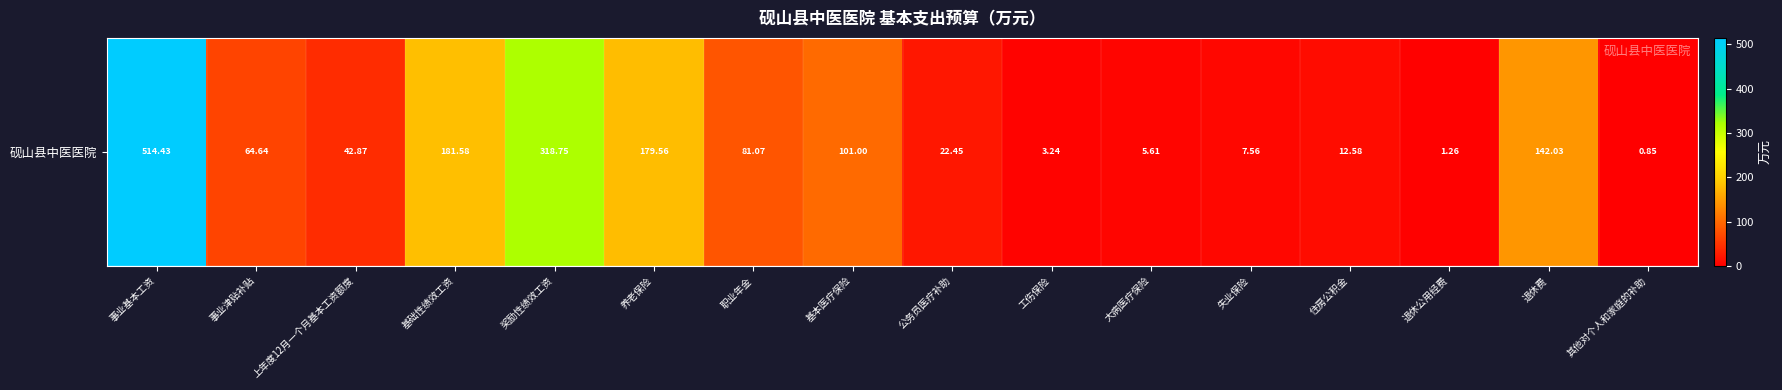

At which label does the data first exceed 64?

事业基本工资